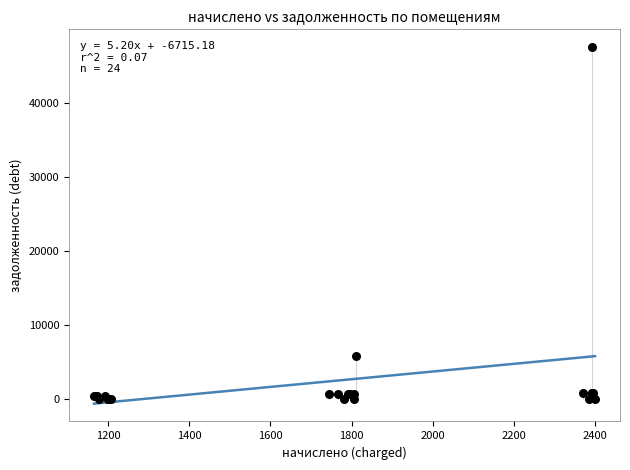

What Y value in the scatter plot is closest to 23765?

5834.1